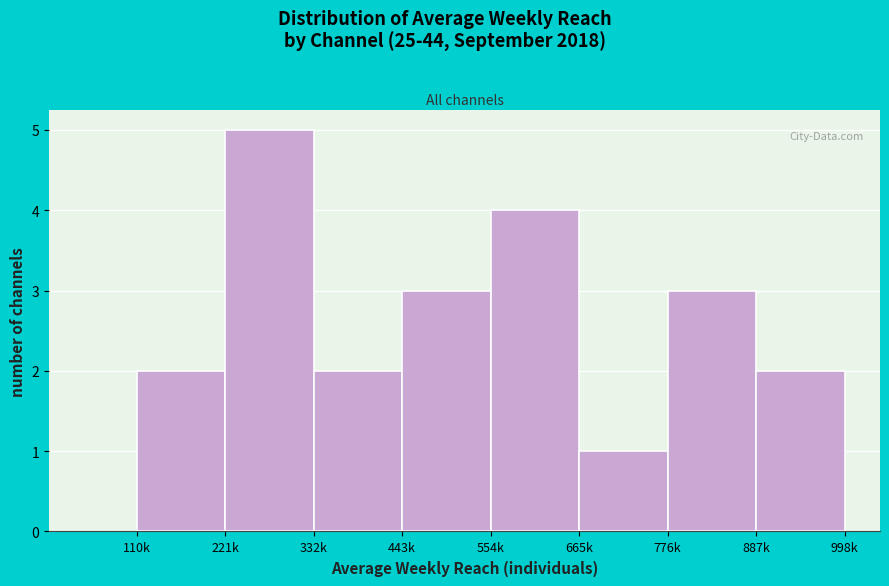

Reading left to right, list all the values displayed in this chart.

110k=2	221k=5	332k=2	443k=3	554k=4	665k=1	776k=3	887k=2